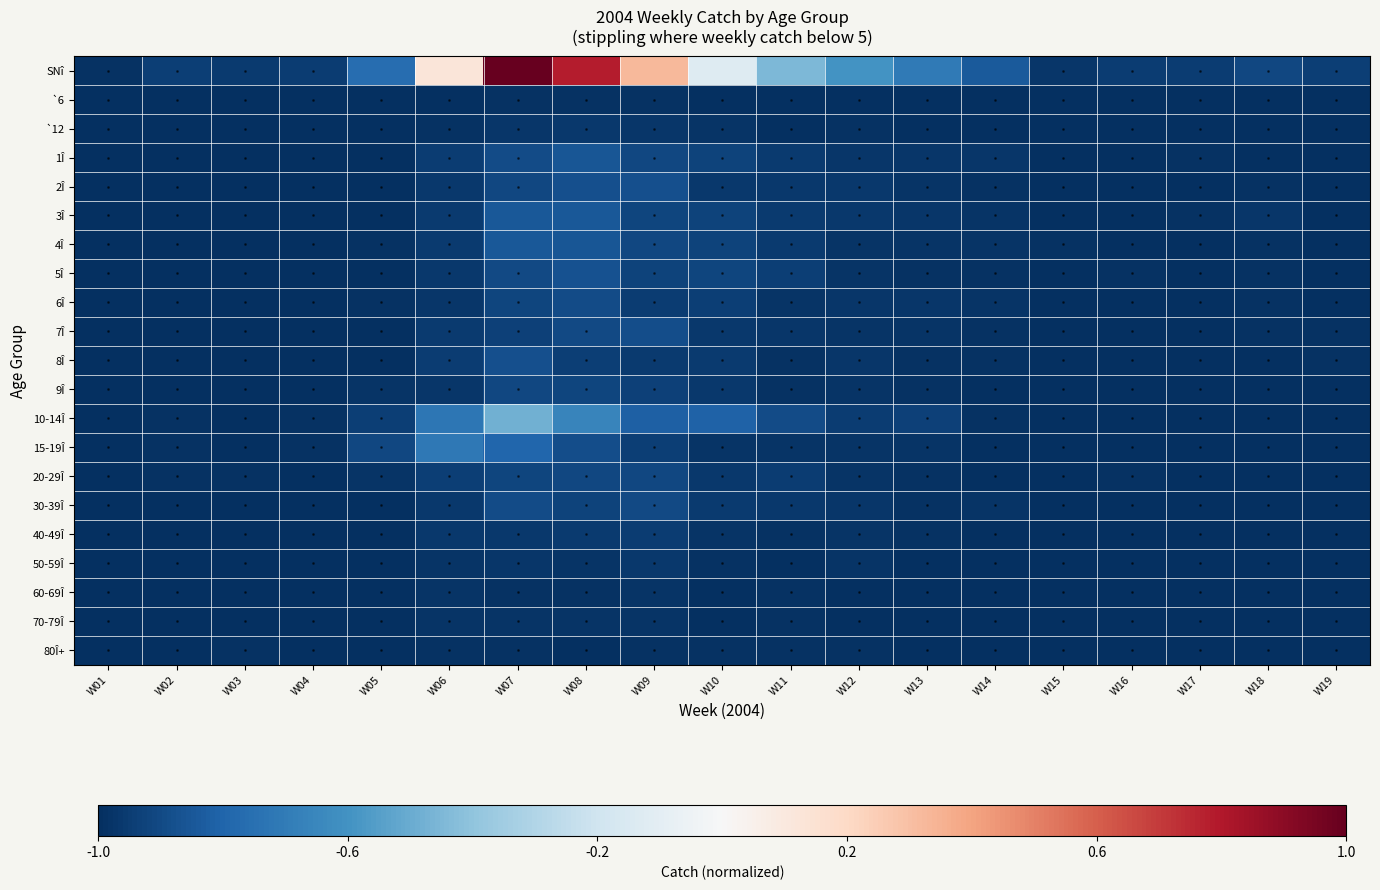

List the series in order of their peak value, highest first.

SNî, 10-14Î, 15-19Î, 3Î, 4Î, 1Î, 5Î, 2Î, 8Î, 7Î, 30-39Î, 6Î, 20-29Î, 9Î, 40-49Î, `12, 50-59Î, 70-79Î, 60-69Î, `6, 80Î+